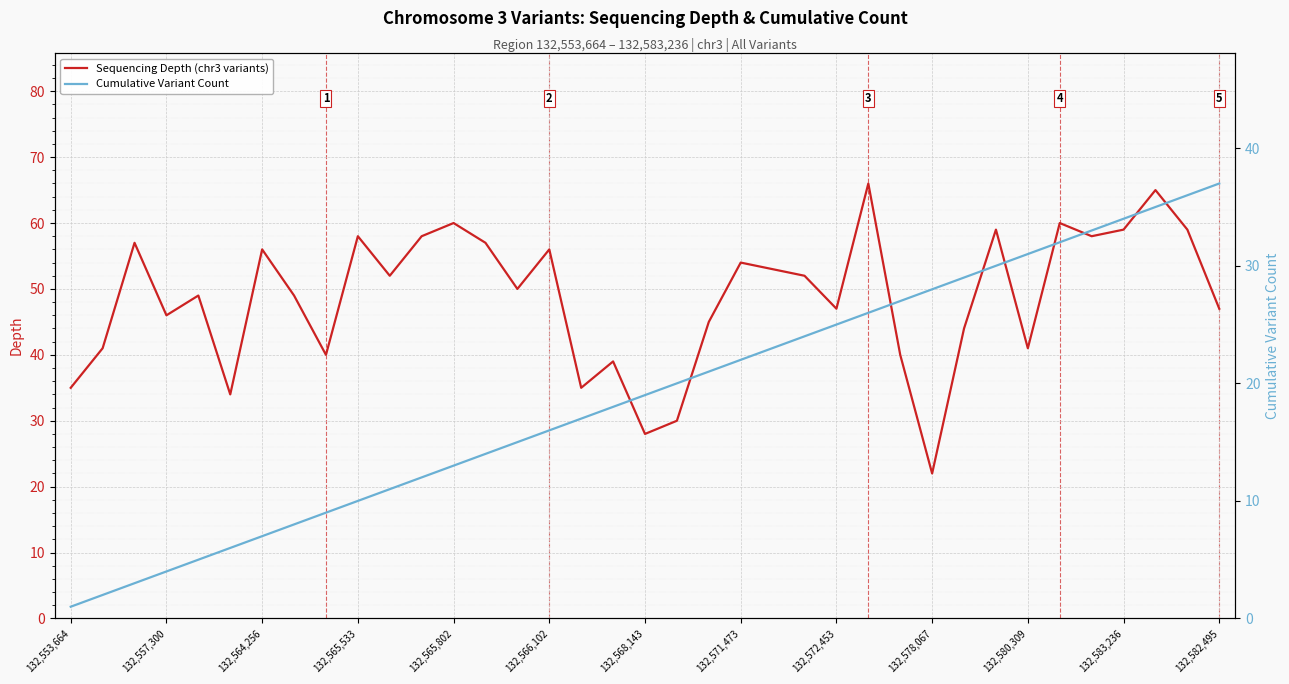

What is the value of the Cumulative Variant Count point at the 14th from the left?

14